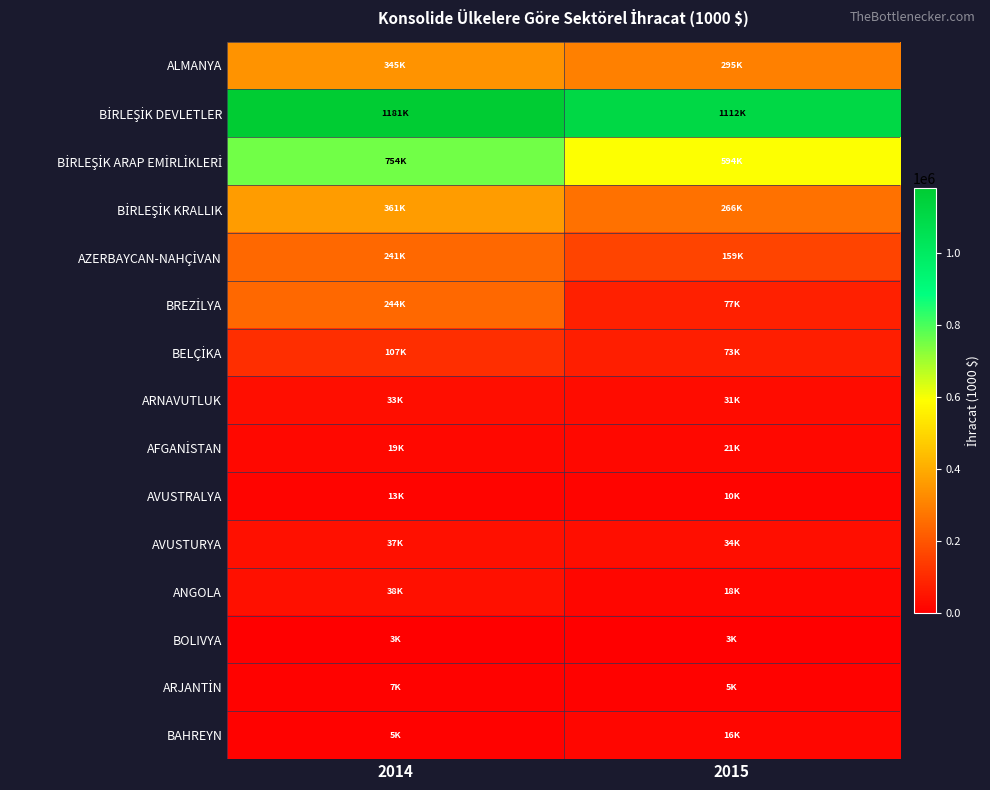

List the series in order of their peak value, lowest first.

BOLIVYA, ARJANTİN, AVUSTRALYA, BAHREYN, AFGANİSTAN, ARNAVUTLUK, AVUSTURYA, ANGOLA, BELÇİKA, AZERBAYCAN-NAHÇİVAN, BREZİLYA, ALMANYA, BİRLEŞİK KRALLIK, BİRLEŞİK ARAP EMİRLİKLERİ, BİRLEŞİK DEVLETLER